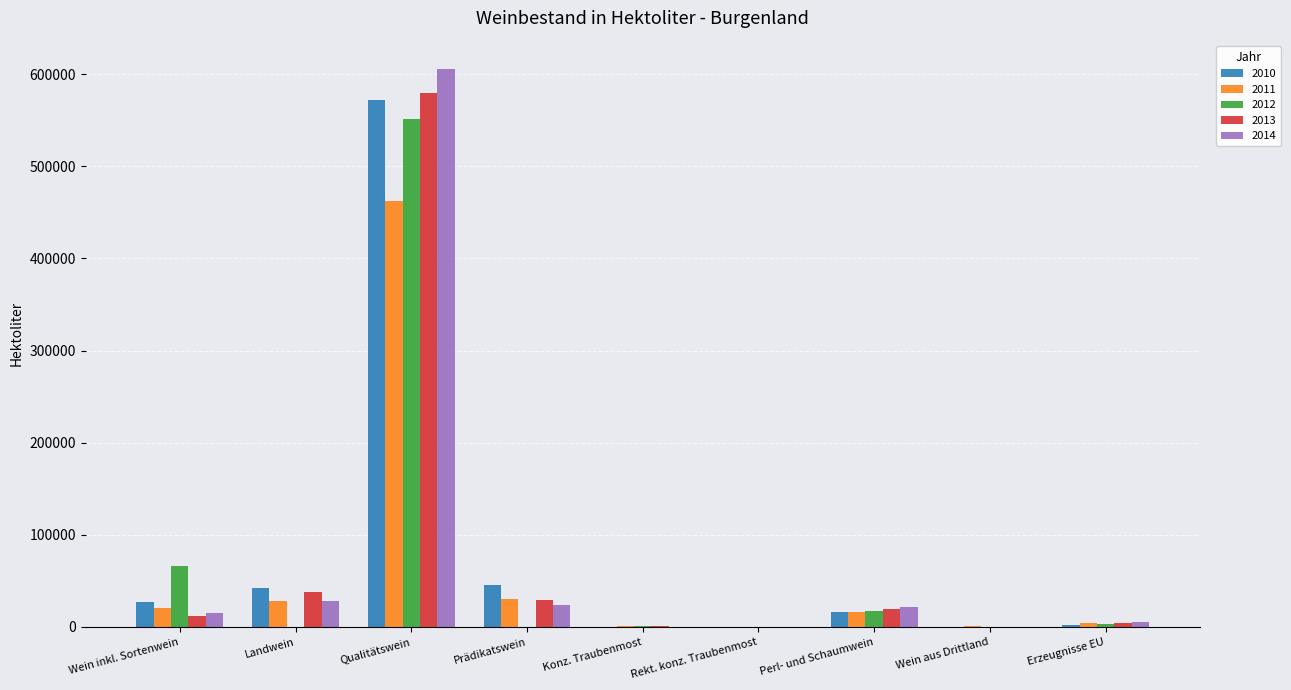

Between Qualitätswein and Erzeugnisse EU, which series saw the biggest shift?

2014